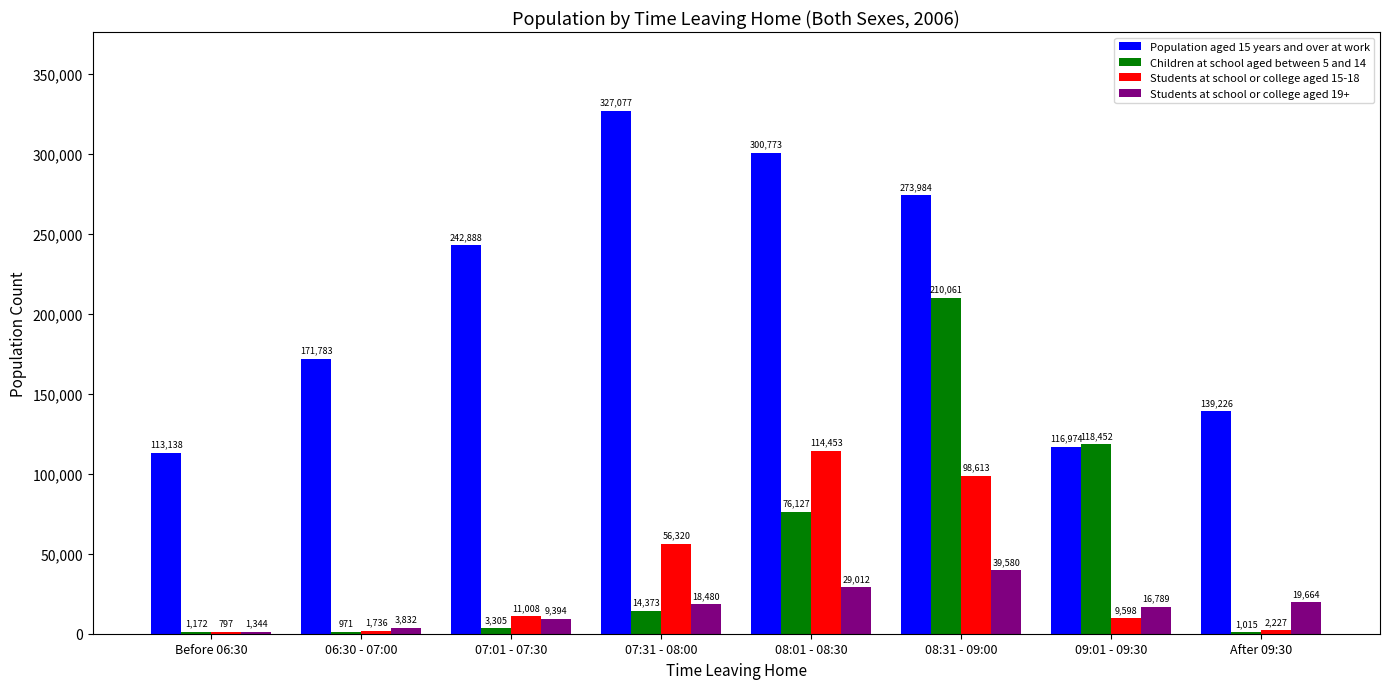

Which series changed the most between 06:30 - 07:00 and 08:01 - 08:30?

Population aged 15 years and over at work